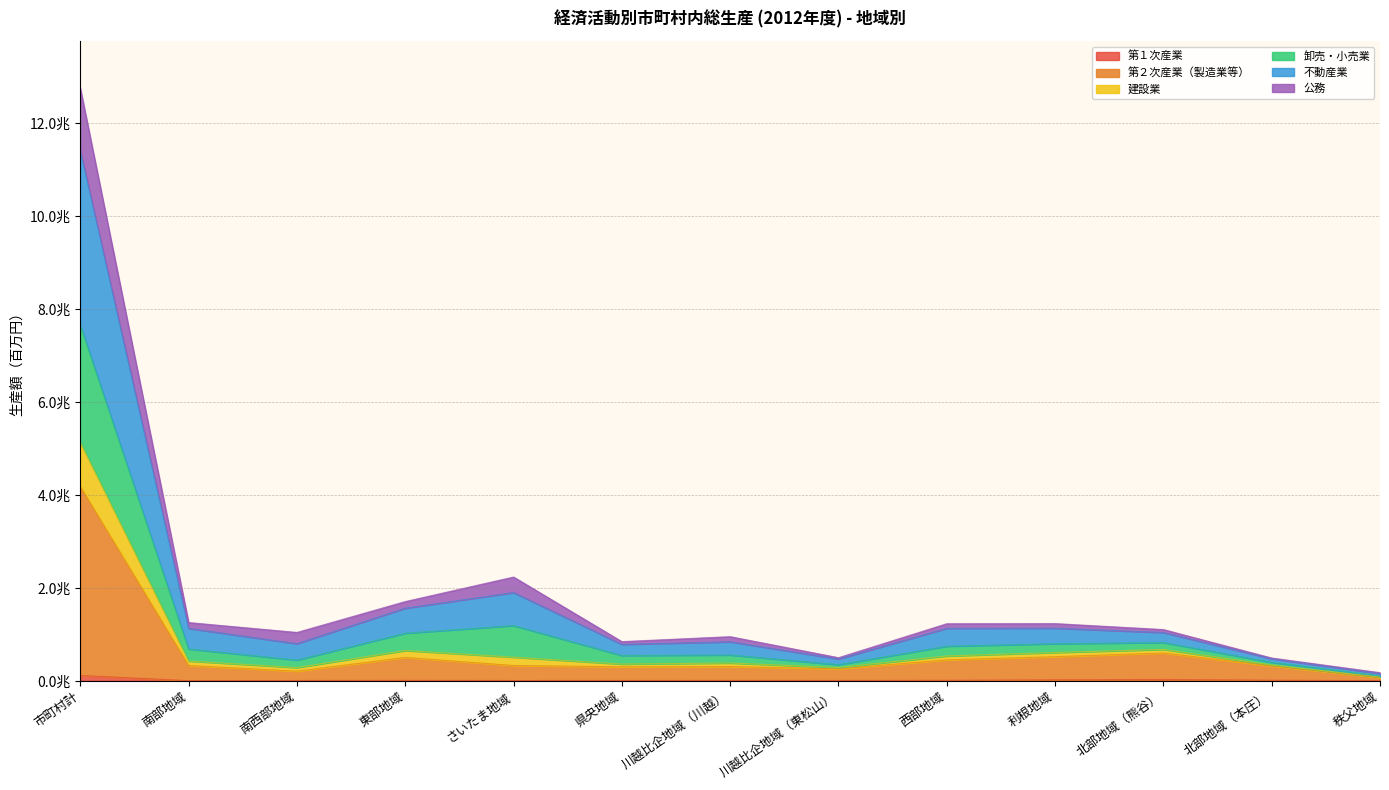

Does the chart have visible grid lines?

Yes